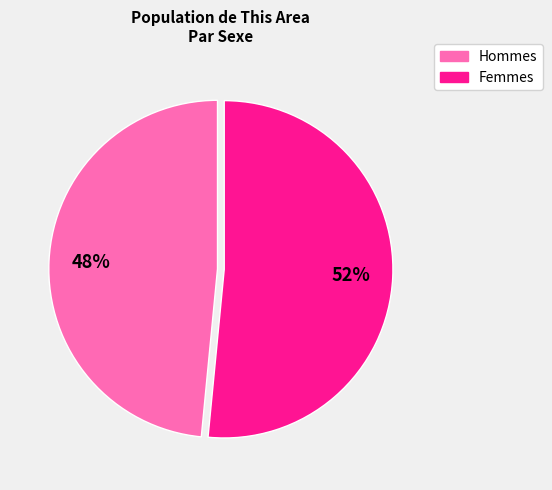

To the nearest percent, what is the average slice percentage?

50%